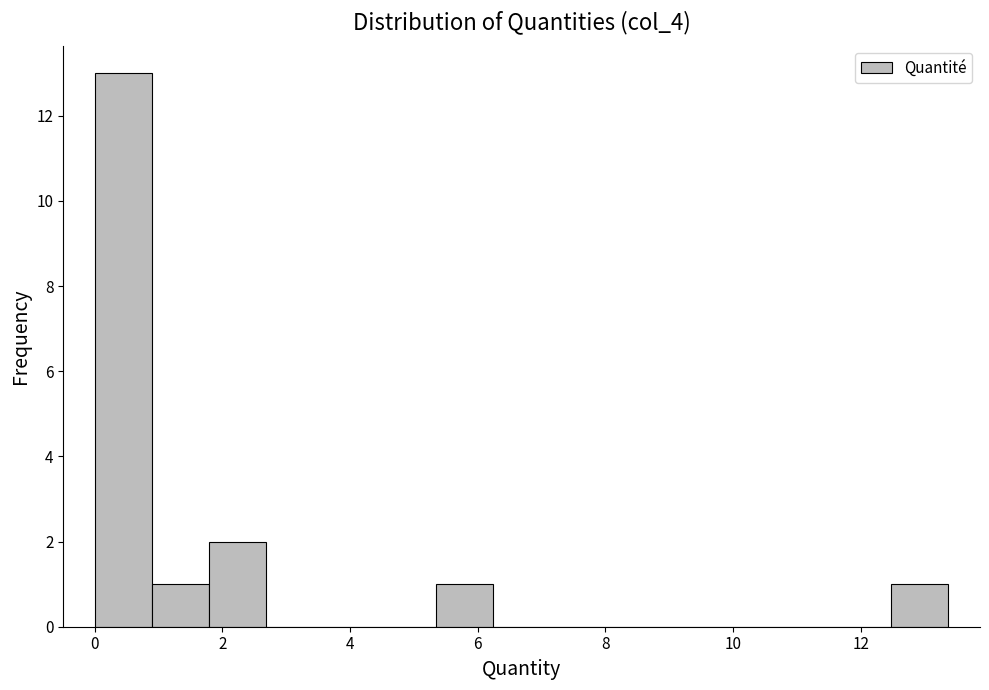

Reading left to right, transcribe this chart: for each bar, give the range it covers on the x-axis and its height. Neither the bar edges nor the heights are printed on the chart, so give them approximately, as read against the axes.

0.0 to 1.0: 13
1.0 to 1.8: 1
1.8 to 2.6: 2
2.6 to 3.6: 0
3.6 to 4.4: 0
4.4 to 5.4: 0
5.4 to 6.2: 1
6.2 to 7.2: 0
7.2 to 8.0: 0
8.0 to 9.0: 0
9.0 to 9.8: 0
9.8 to 10.6: 0
10.6 to 11.6: 0
11.6 to 12.4: 0
12.4 to 13.4: 1